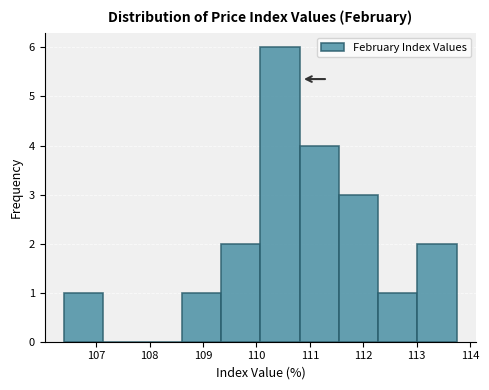

Which range on the x-axis has the tallest bar?

110.1 to 110.8